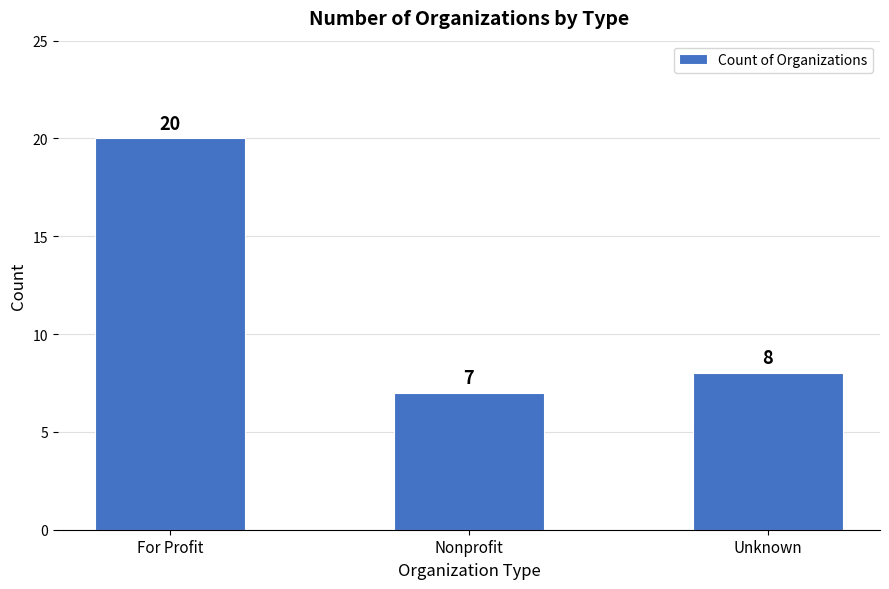

How many values are below 8?

1